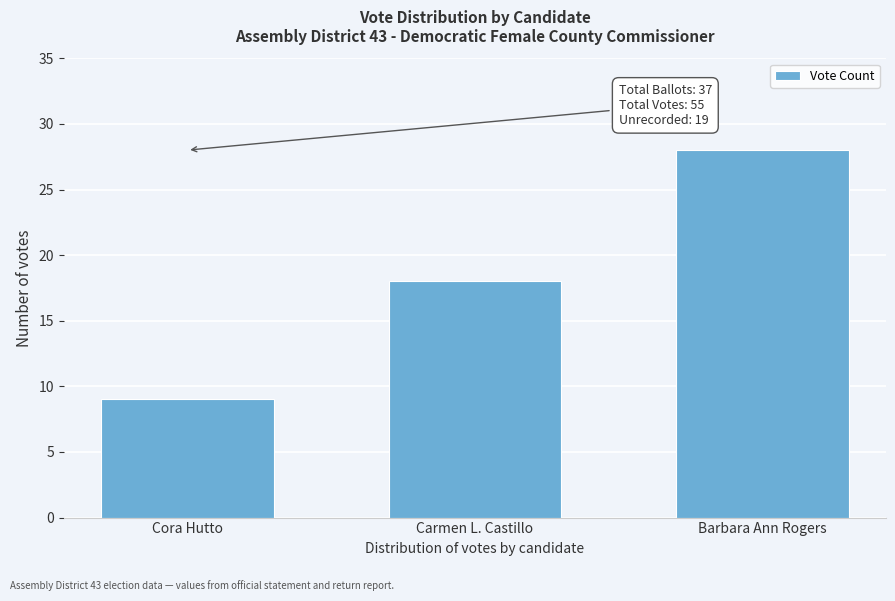

Reading left to right, transcribe all the data shown in this chart.

9	18	28